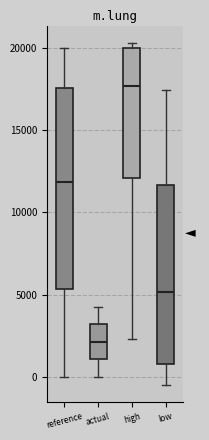

Reading left to right, transcribe this box plot: for each box, give where its median line is, the range the box spans, and where its two whiskers end, as read against the y-axis. The values are not printed on the chart, so give them approximately, as read against the axis.

reference: median 12000, box 5500 to 17500, whiskers 0 to 20000
actual: median 2000, box 1000 to 3000, whiskers 0 to 4000
high: median 17500, box 12000 to 20000, whiskers 2500 to 20500
low: median 5000, box 1000 to 11500, whiskers -500 to 17500